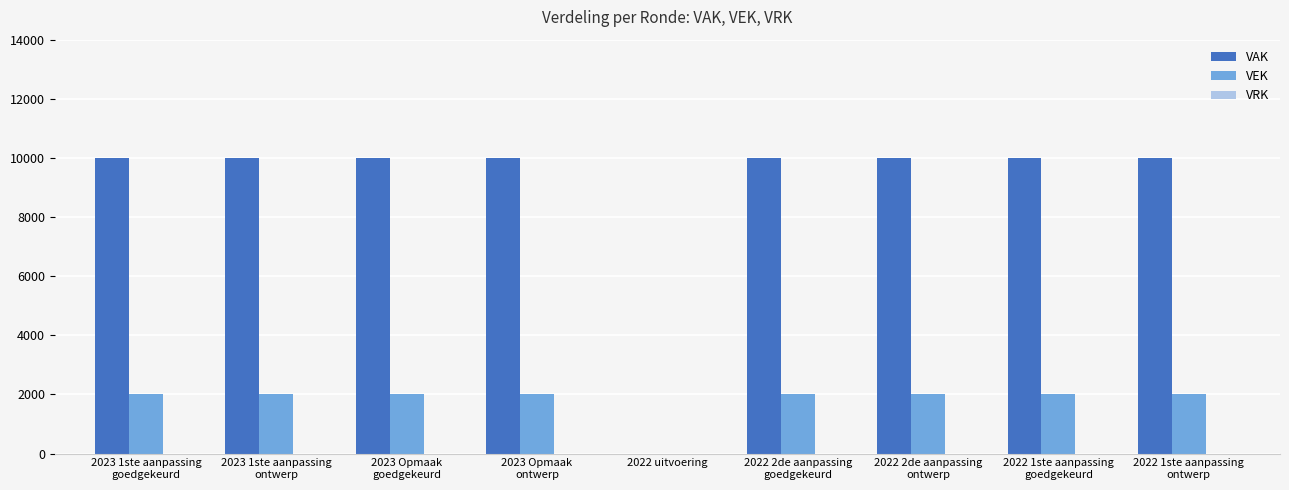

What is the sum of all VAK values?

80000